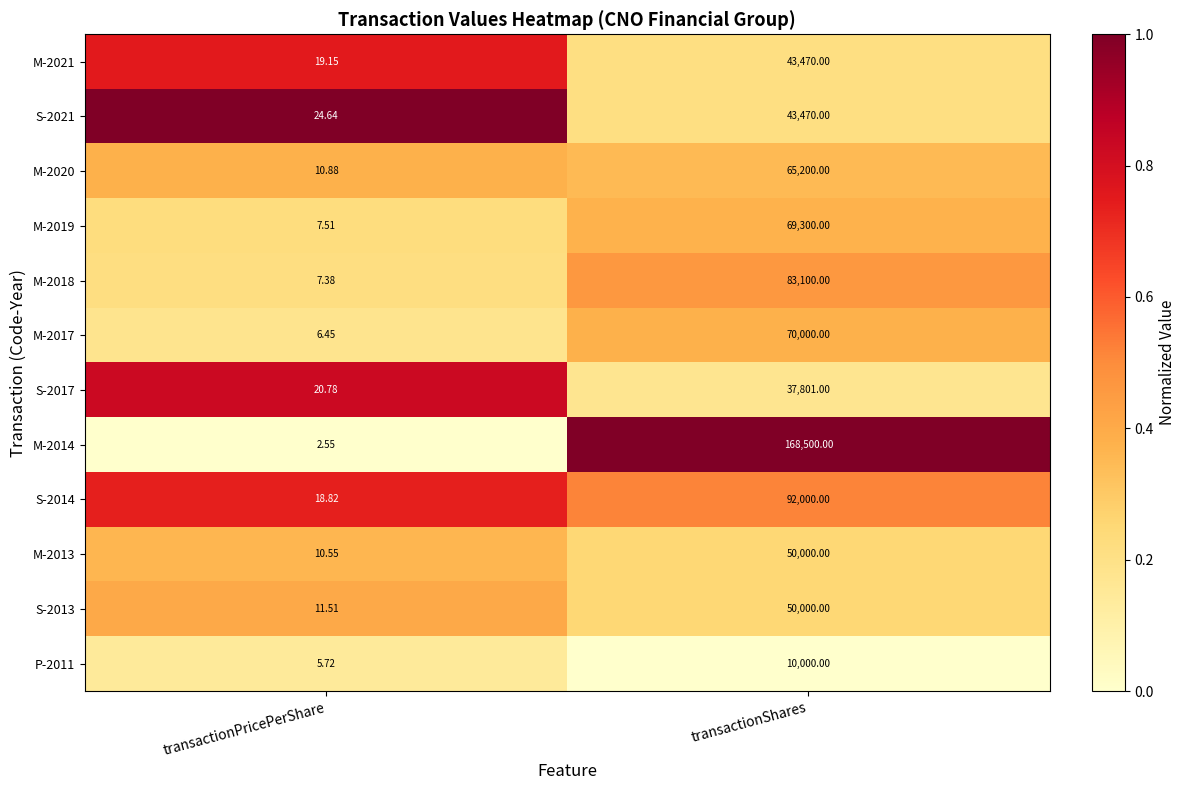

At which category is the sum across all series the highest?

transactionShares